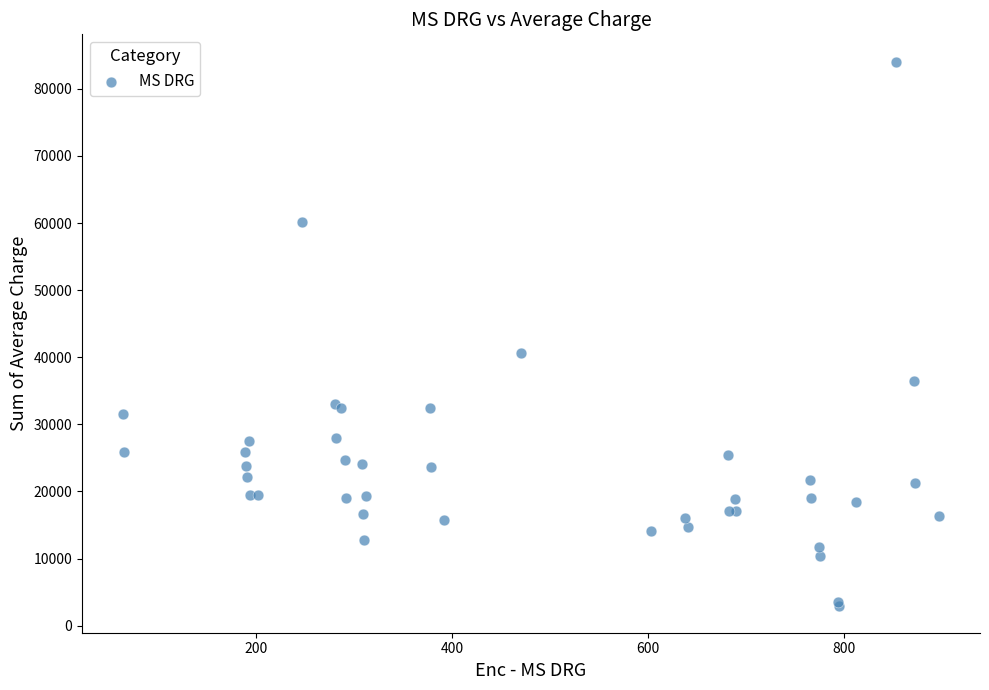

What Y value in the scatter plot is closest to 43539?

40595